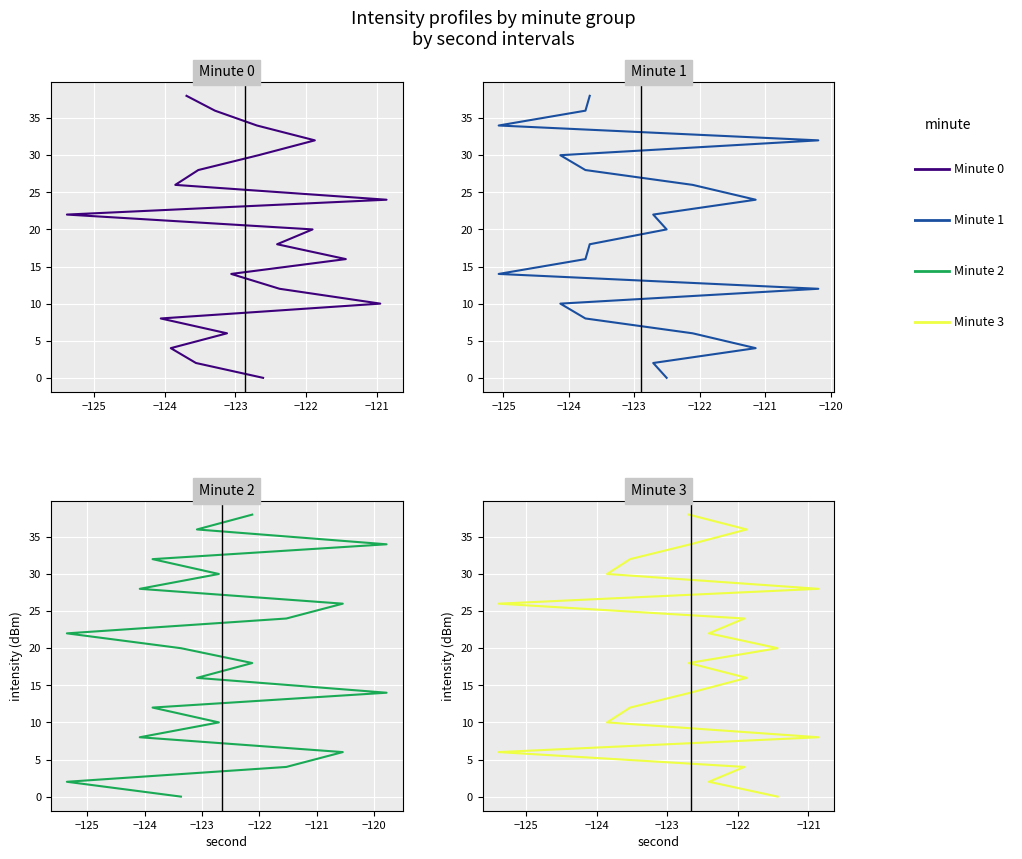

True or false: minute_1 and minute_3 cross at least once.

False